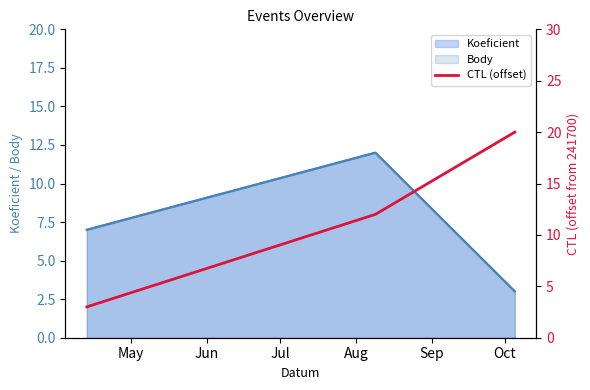

How many values are between 3 and 20?

3